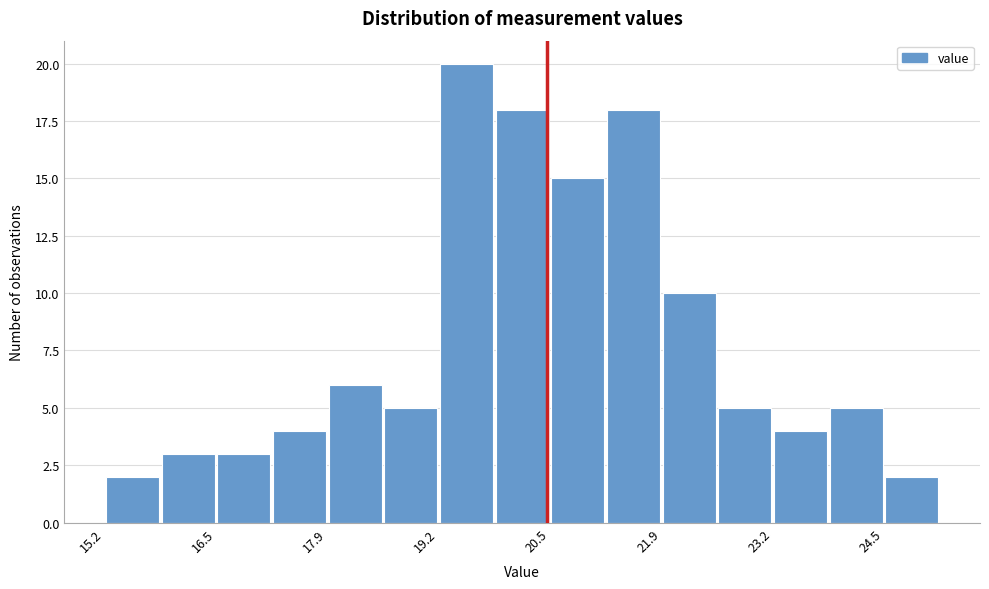

Around what value on the x-axis is the tallest bar? Give the approximate position of its centre, as read against the axis.

19.6